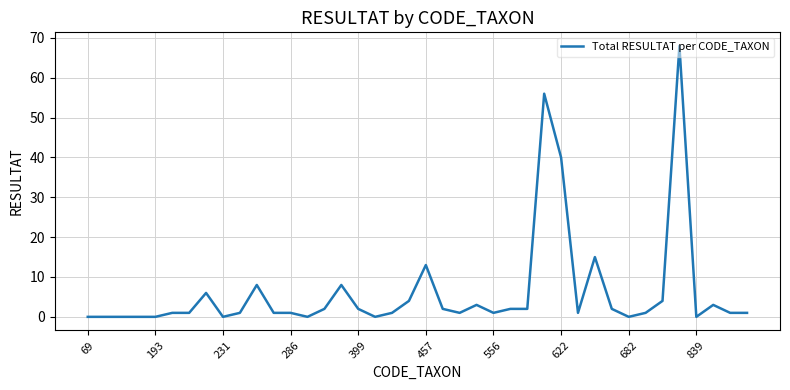

What is the maximum value shown in the chart?

68